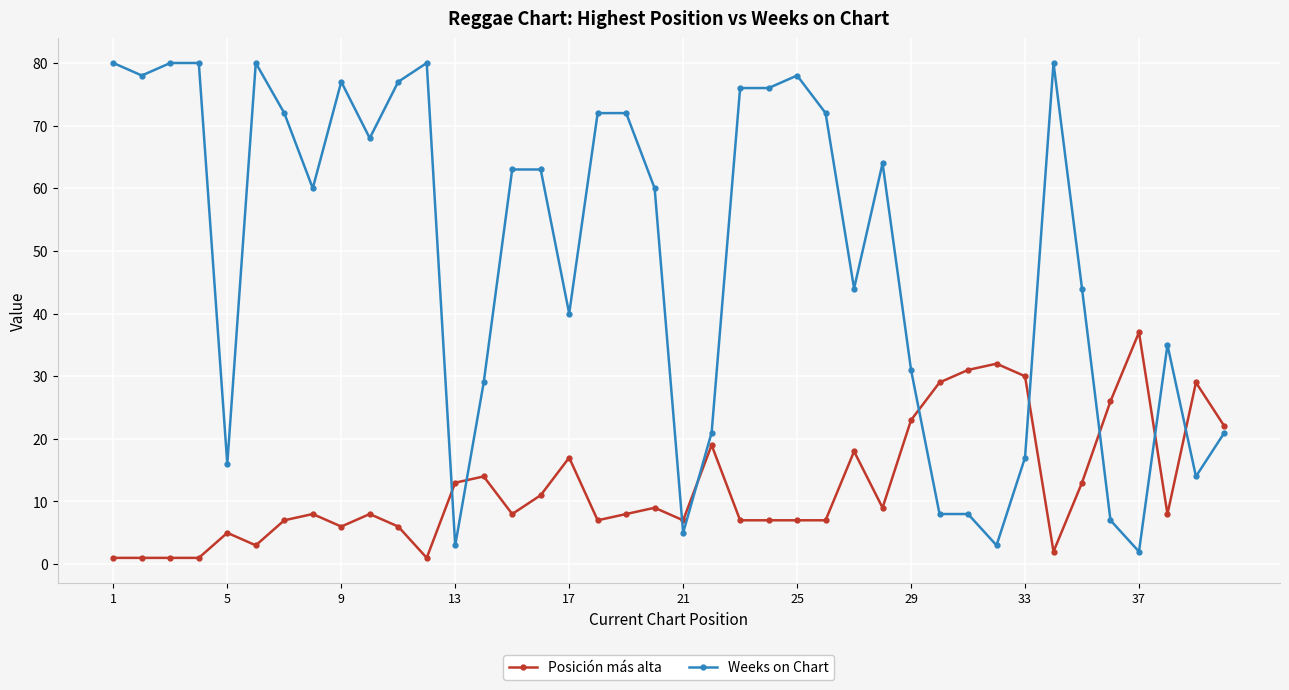

Reading left to right, what are all the values shown in this chart?

Posición más alta: 1	1	1	1	5	3	7	8	6	8	6	1	13	14	8	11	17	7	8	9	7	19	7	7	7	7	18	9	23	29	31	32	30	2	13	26	37	8	29	22
Weeks on Chart: 80	78	80	80	16	80	72	60	77	68	77	80	3	29	63	63	40	72	72	60	5	21	76	76	78	72	44	64	31	8	8	3	17	80	44	7	2	35	14	21